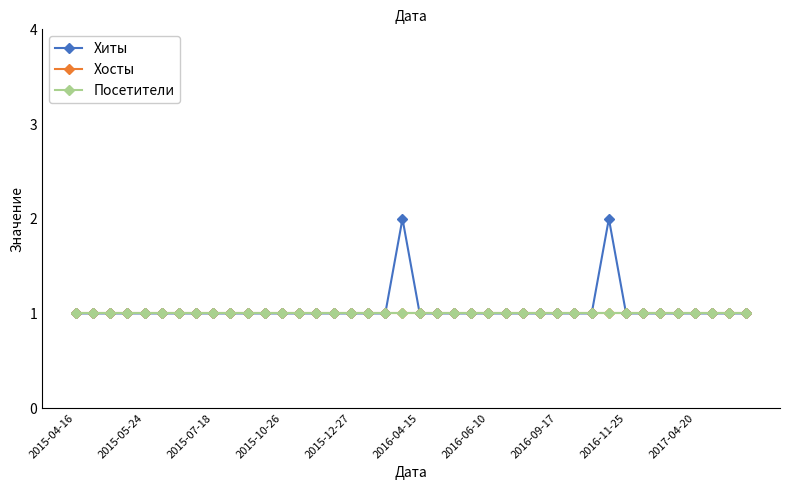

True or false: Хосты has more than 0 points higher than both neighbors.

False